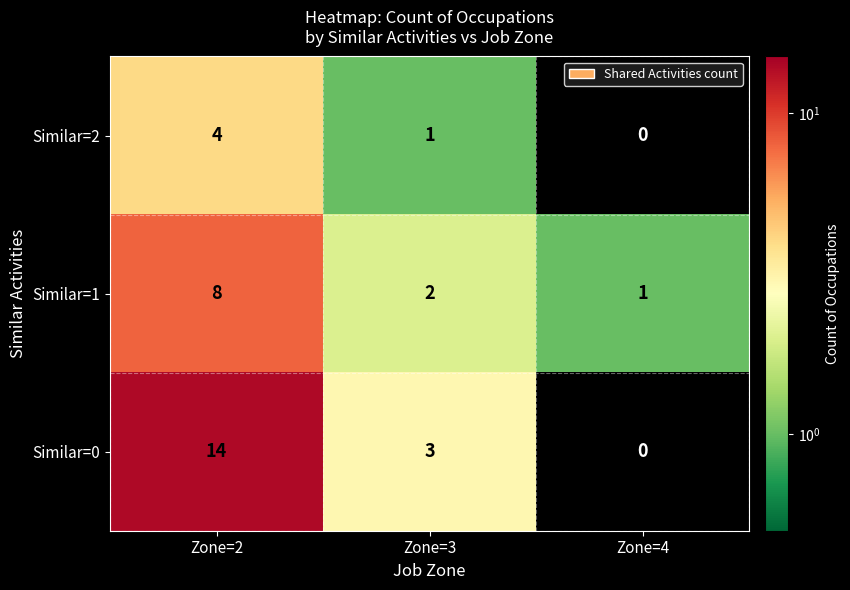

At which category does the chart reach its minimum across all series?

Zone=4